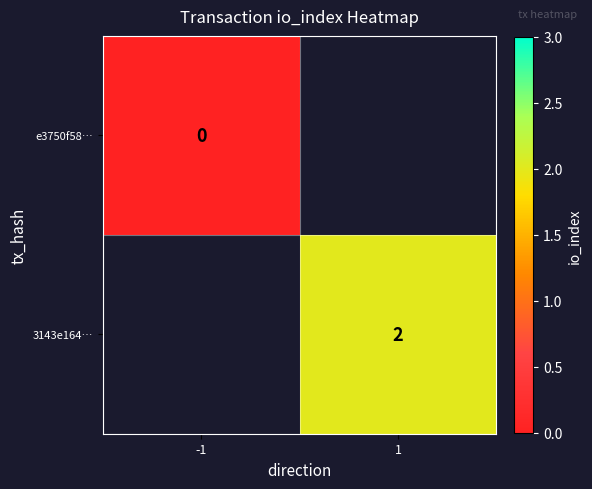

The 3143e164… series shows 3 at 1. True or false?

False